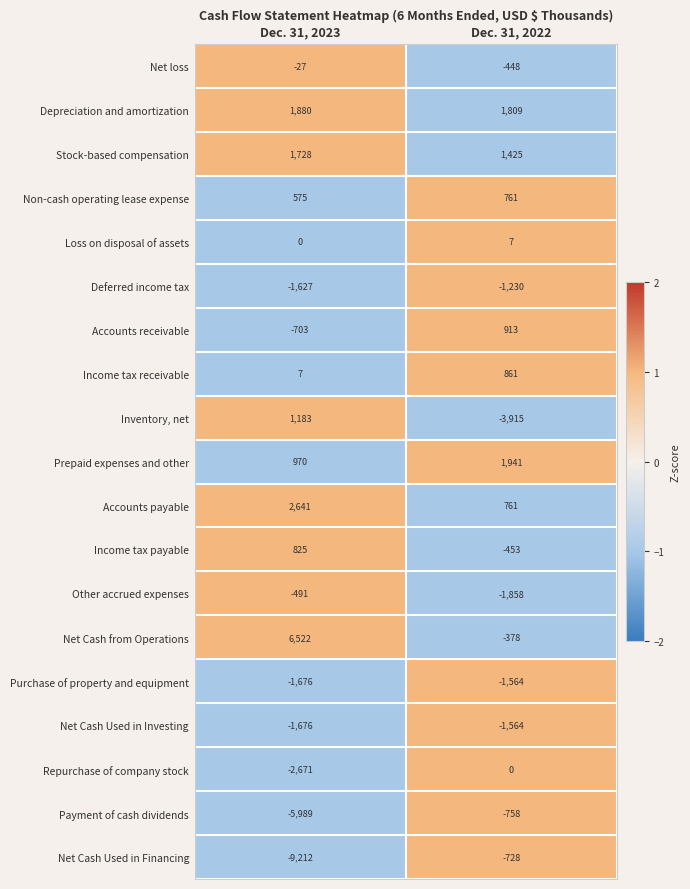

Rank the categories by Accounts receivable value from lowest to highest.

Dec. 31, 2023, Dec. 31, 2022